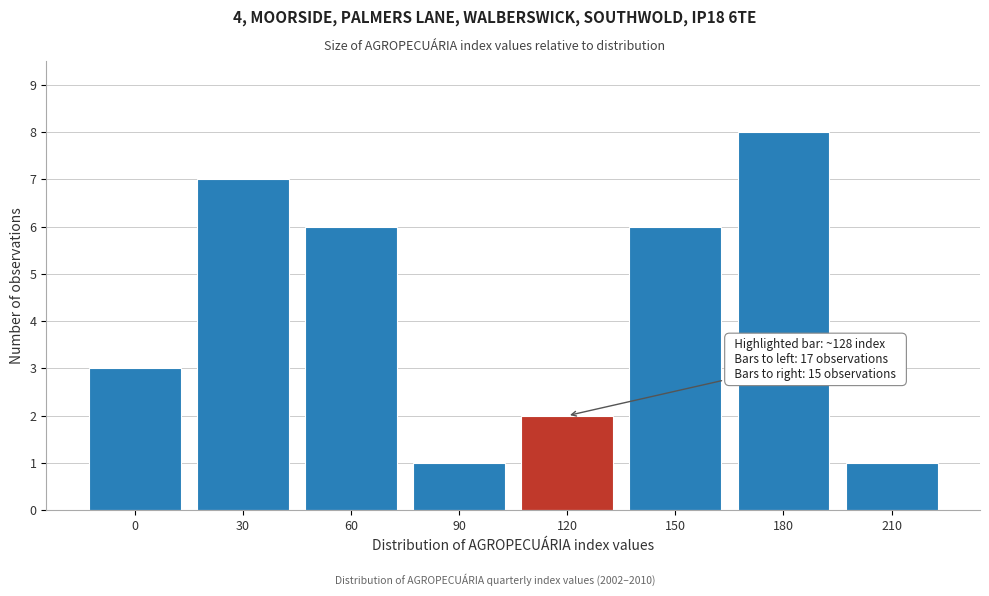

Reading left to right, list all the values displayed in this chart.

3	7	6	1	2	6	8	1